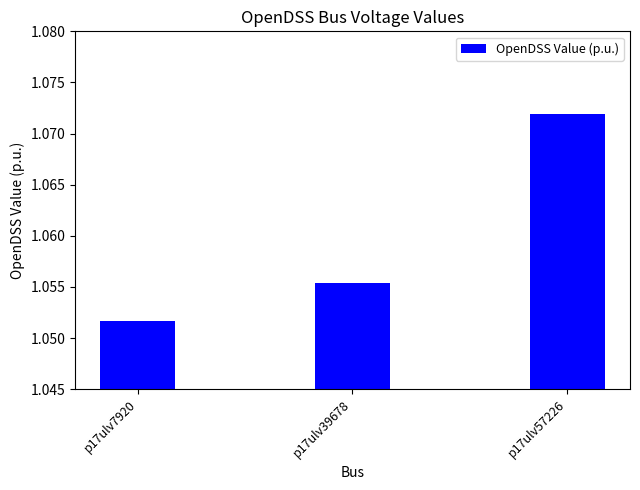

Which has a higher value, p17ulv39678 or p17ulv57226?

p17ulv57226